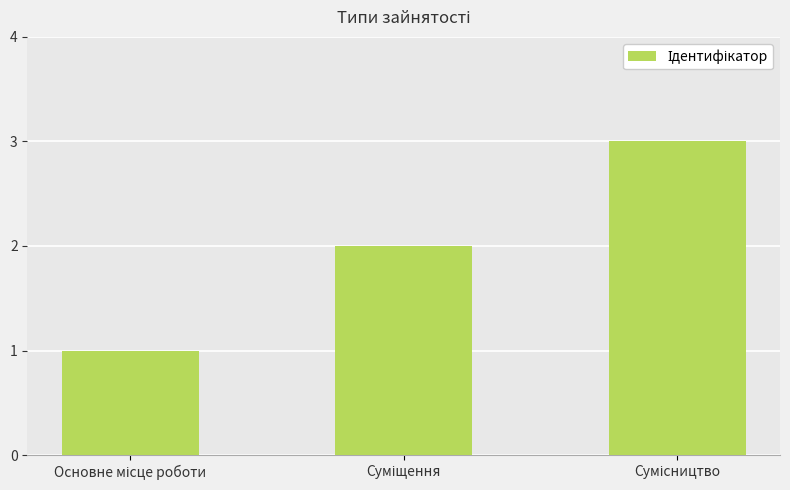

How many distinct data groups are displayed?

1